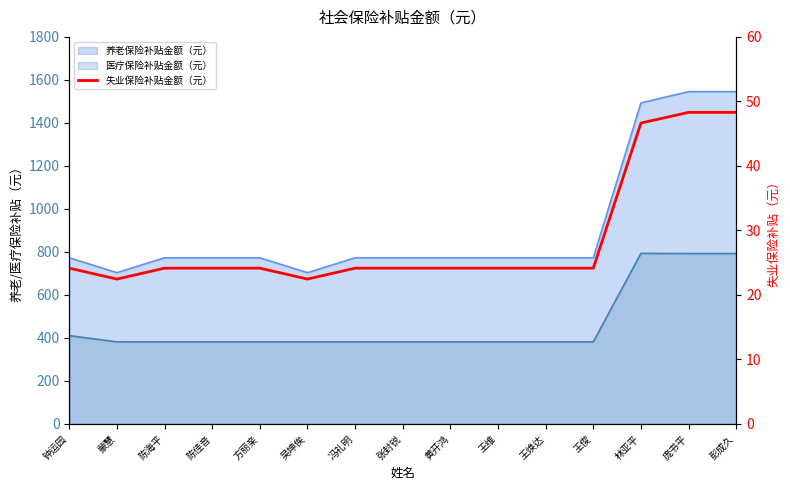

Reading right to left, extract all data points from this chart.

彭成久=48.3	庞书平=48.3	林亚平=46.6	王俊=24.1	王焕达=24.1	王维=24.1	黄开鸿=24.1	张封锐=24.1	冯礼明=24.1	吴坤俟=22.5	方丽亲=24.1	陈佳音=24.1	陈海平=24.1	蒙慧=22.5	钟运园=24.1